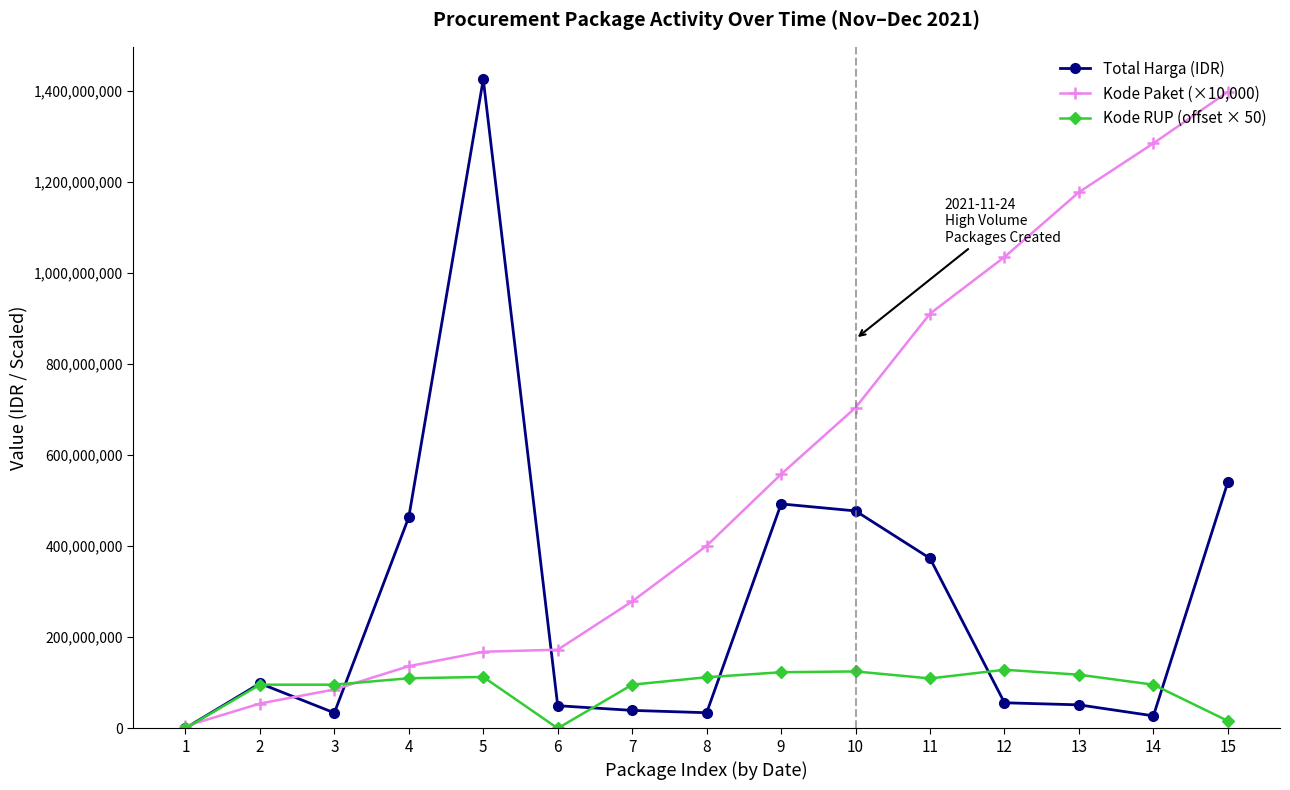

At which label does Total Harga (IDR) reach its peak?

5